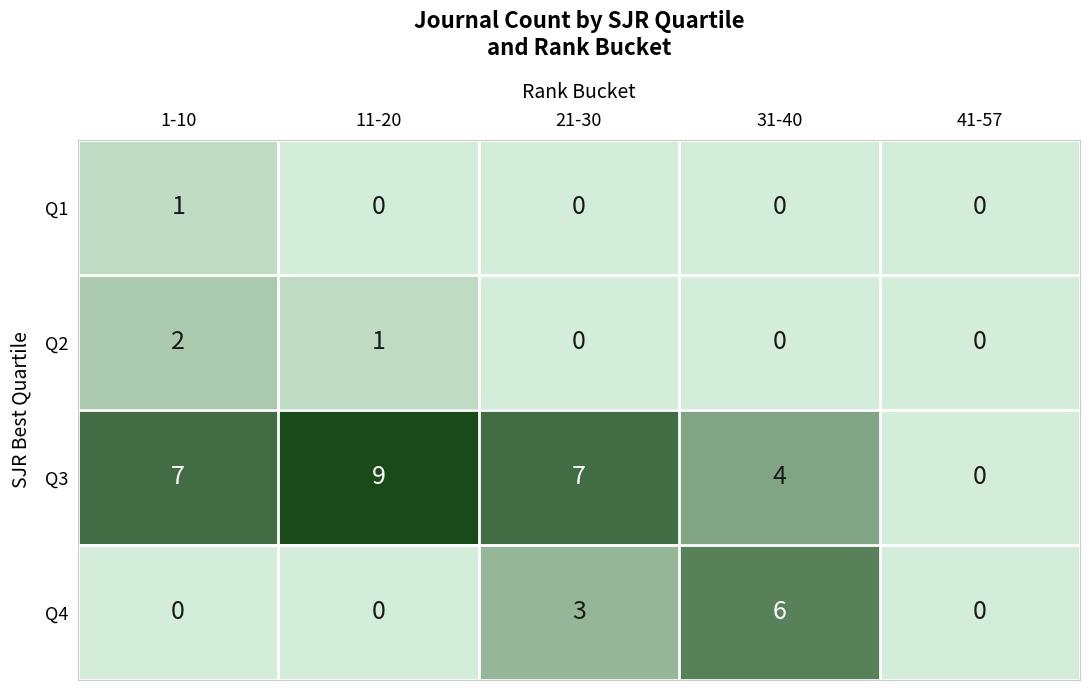

How many distinct data groups are displayed?

4